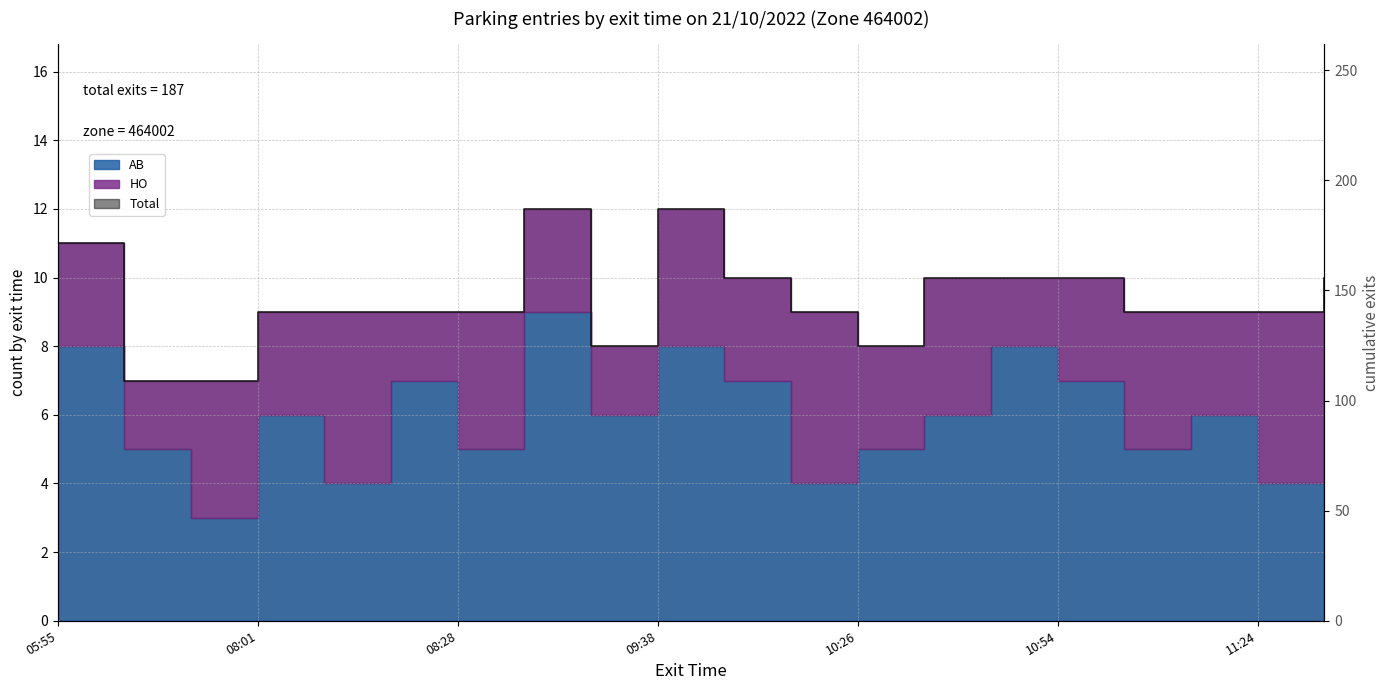

What is the sum of the values at 7 and 18?

21